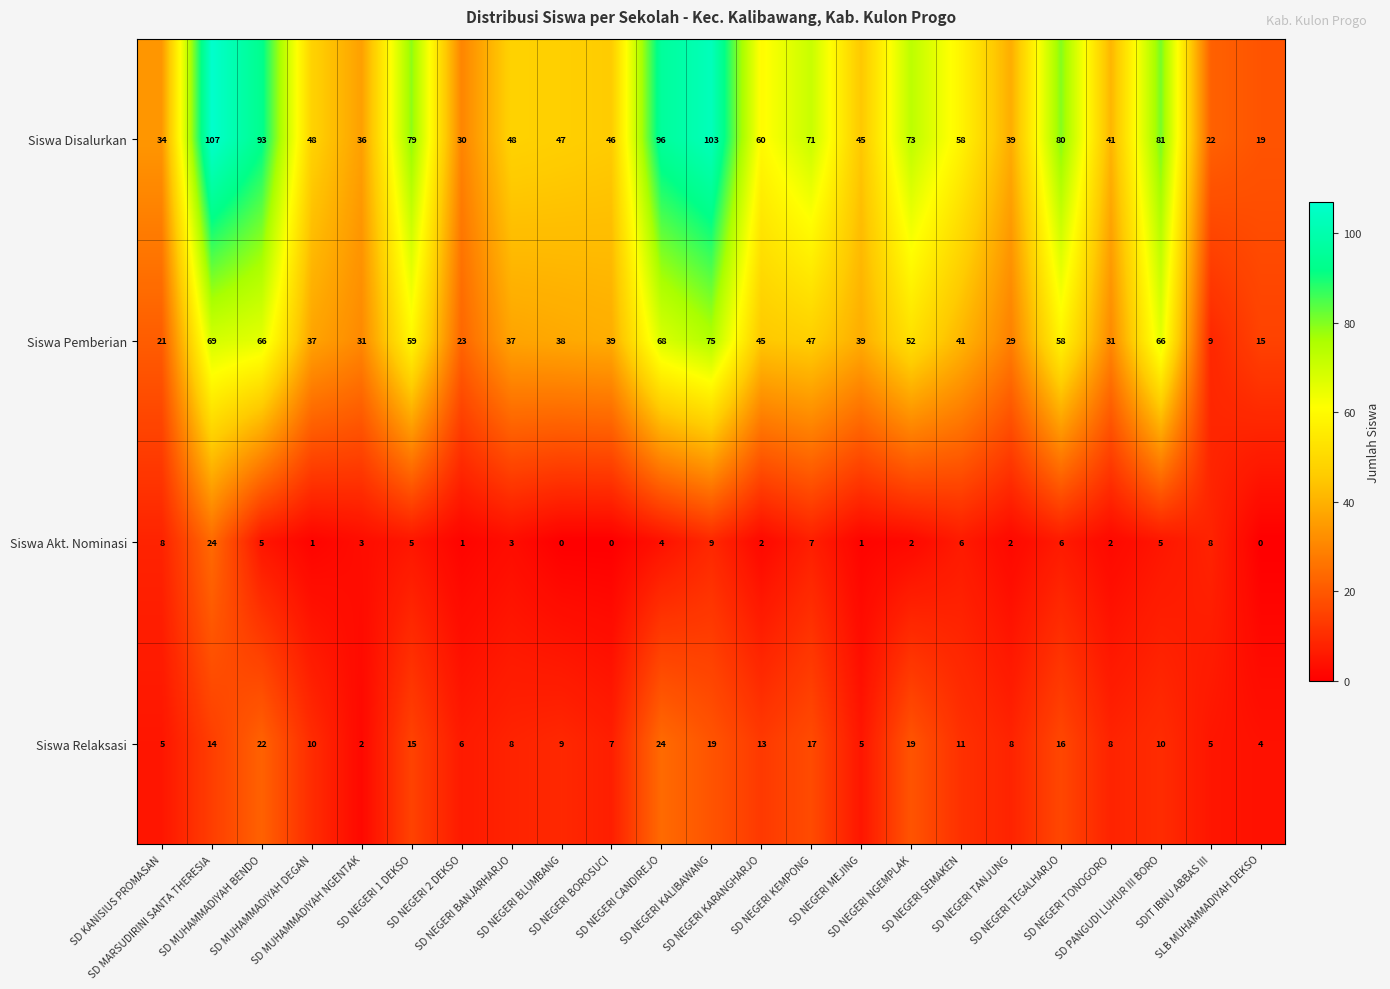

Rank the series at SD MUHAMMADIYAH DEGAN from lowest to highest value.

Siswa Akt. Nominasi, Siswa Relaksasi, Siswa Pemberian, Siswa Disalurkan